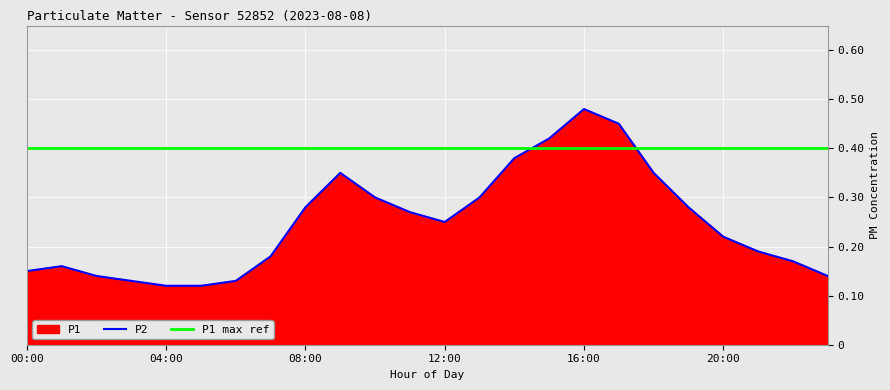

What is the sum of all P2 values?

6.0